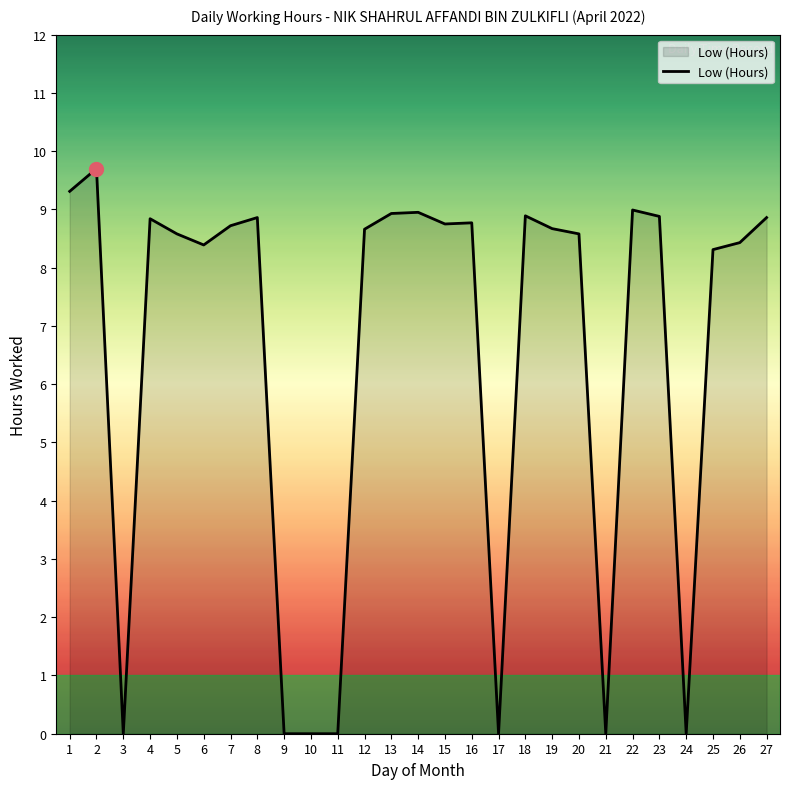

The chart shows a value of 9.7 at 2. True or false?

True